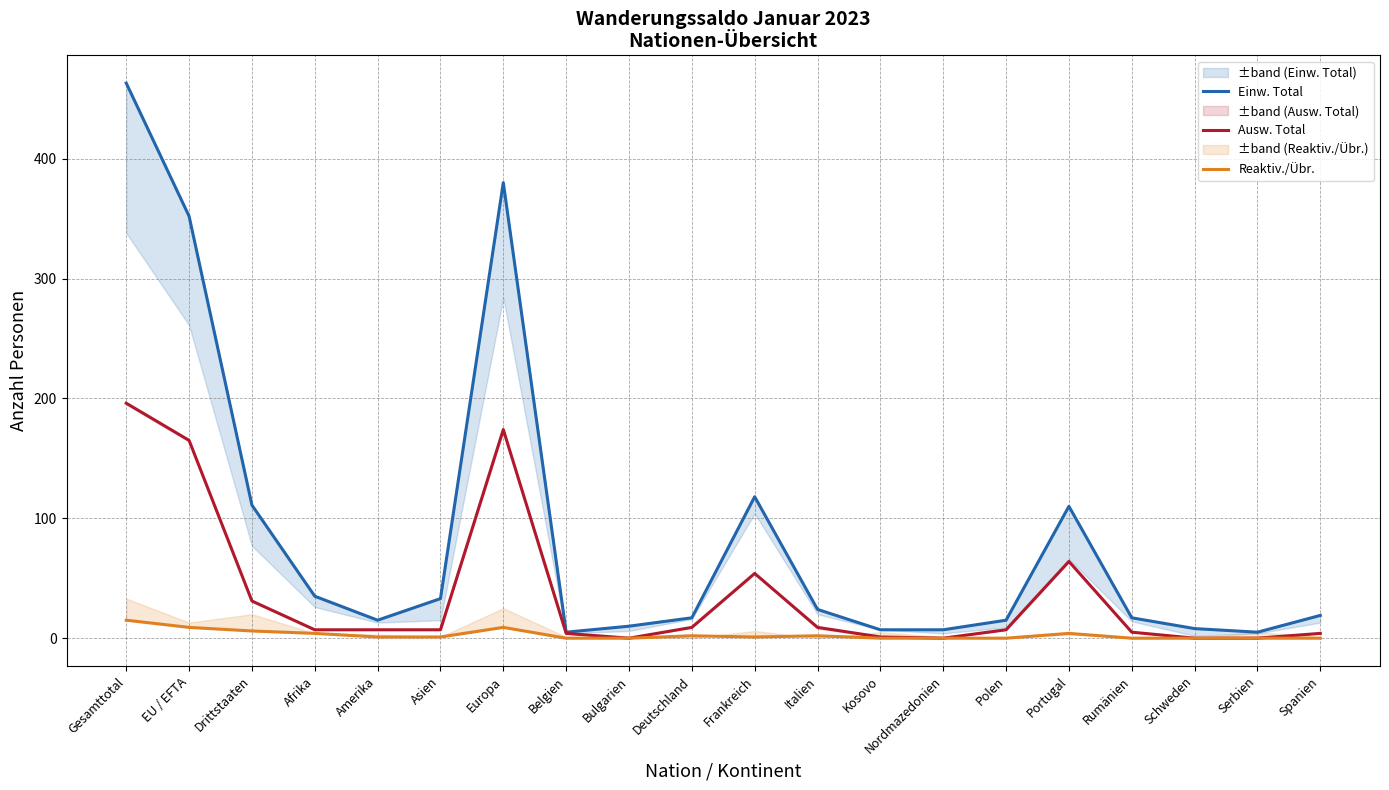

Reading left to right, transcribe all the data shown in this chart.

Einw. Total: Gesamttotal=463	EU / EFTA=352	Drittstaaten=111	Afrika=35	Amerika=15	Asien=33	Europa=380	Belgien=5	Bulgarien=10	Deutschland=17	Frankreich=118	Italien=24	Kosovo=7	Nordmazedonien=7	Polen=15	Portugal=110	Rumänien=17	Schweden=8	Serbien=5	Spanien=19
Ausw. Total: Gesamttotal=196	EU / EFTA=165	Drittstaaten=31	Afrika=7	Amerika=7	Asien=7	Europa=174	Belgien=4	Bulgarien=0	Deutschland=9	Frankreich=54	Italien=9	Kosovo=1	Nordmazedonien=0	Polen=7	Portugal=64	Rumänien=5	Schweden=0	Serbien=0	Spanien=4
Reaktiv./Übr.: Gesamttotal=15	EU / EFTA=9	Drittstaaten=6	Afrika=4	Amerika=1	Asien=1	Europa=9	Belgien=0	Bulgarien=0	Deutschland=2	Frankreich=1	Italien=2	Kosovo=0	Nordmazedonien=0	Polen=0	Portugal=4	Rumänien=0	Schweden=0	Serbien=0	Spanien=0